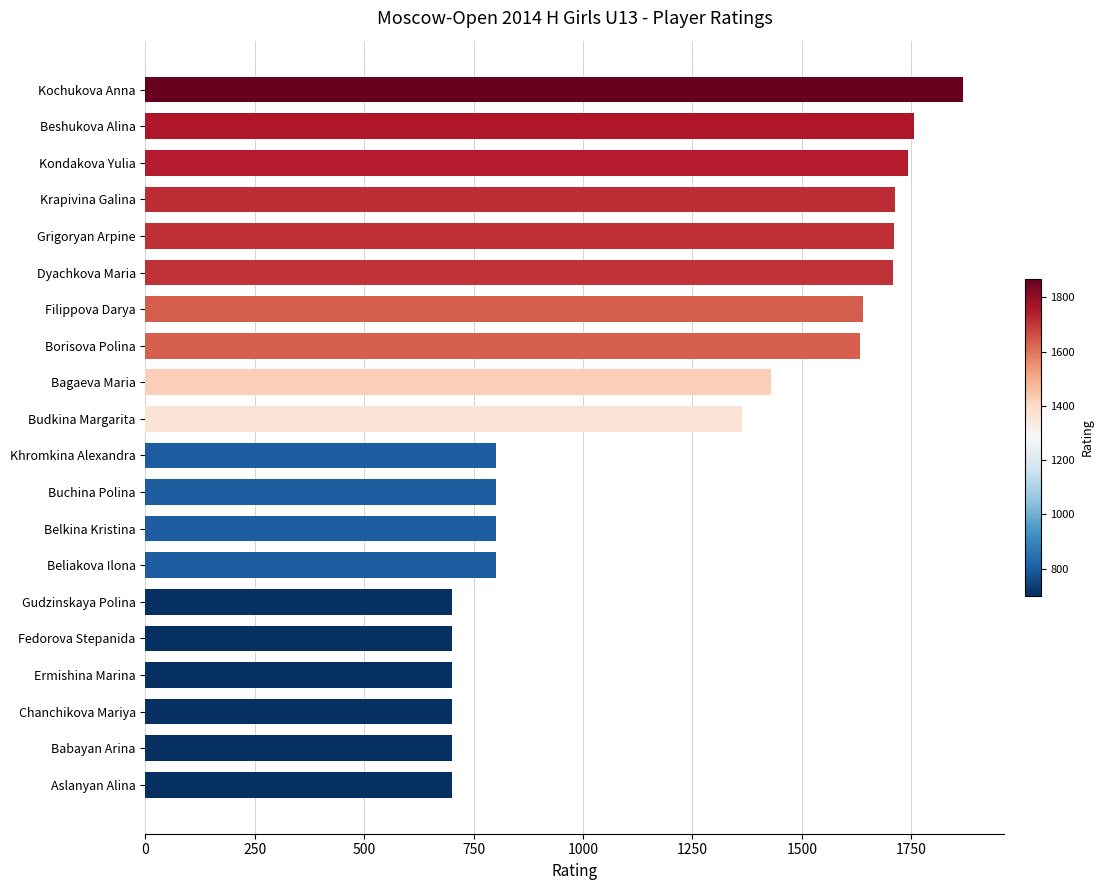

The value at Krapivina Galina is 745. True or false?

False